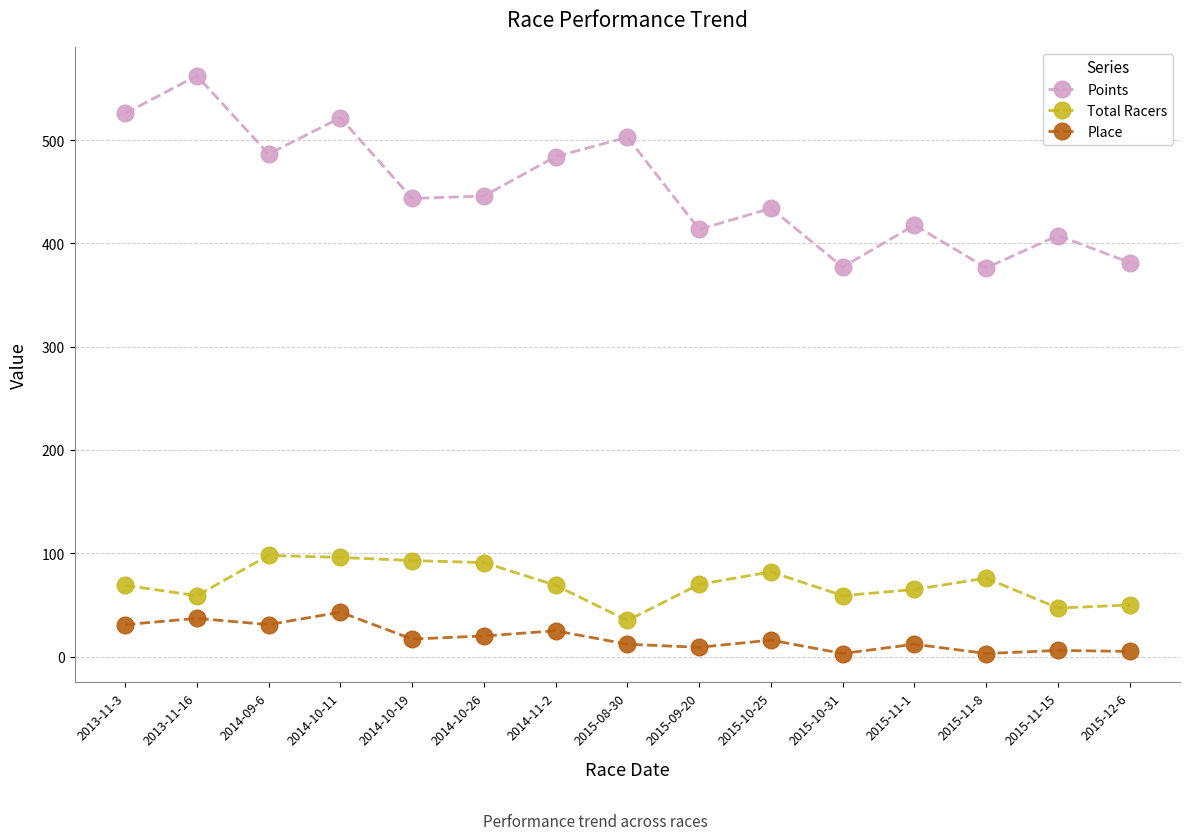

In Points, how many points are higher than both neighbors (excluding endpoints)?

6